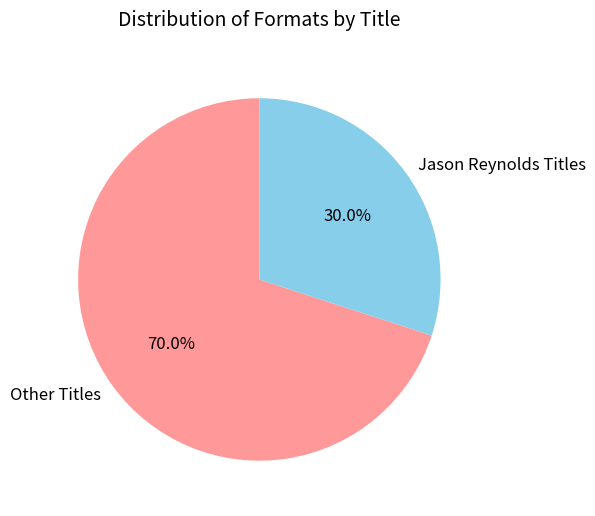

Between Jason Reynolds Titles and Other Titles, which is larger?

Other Titles